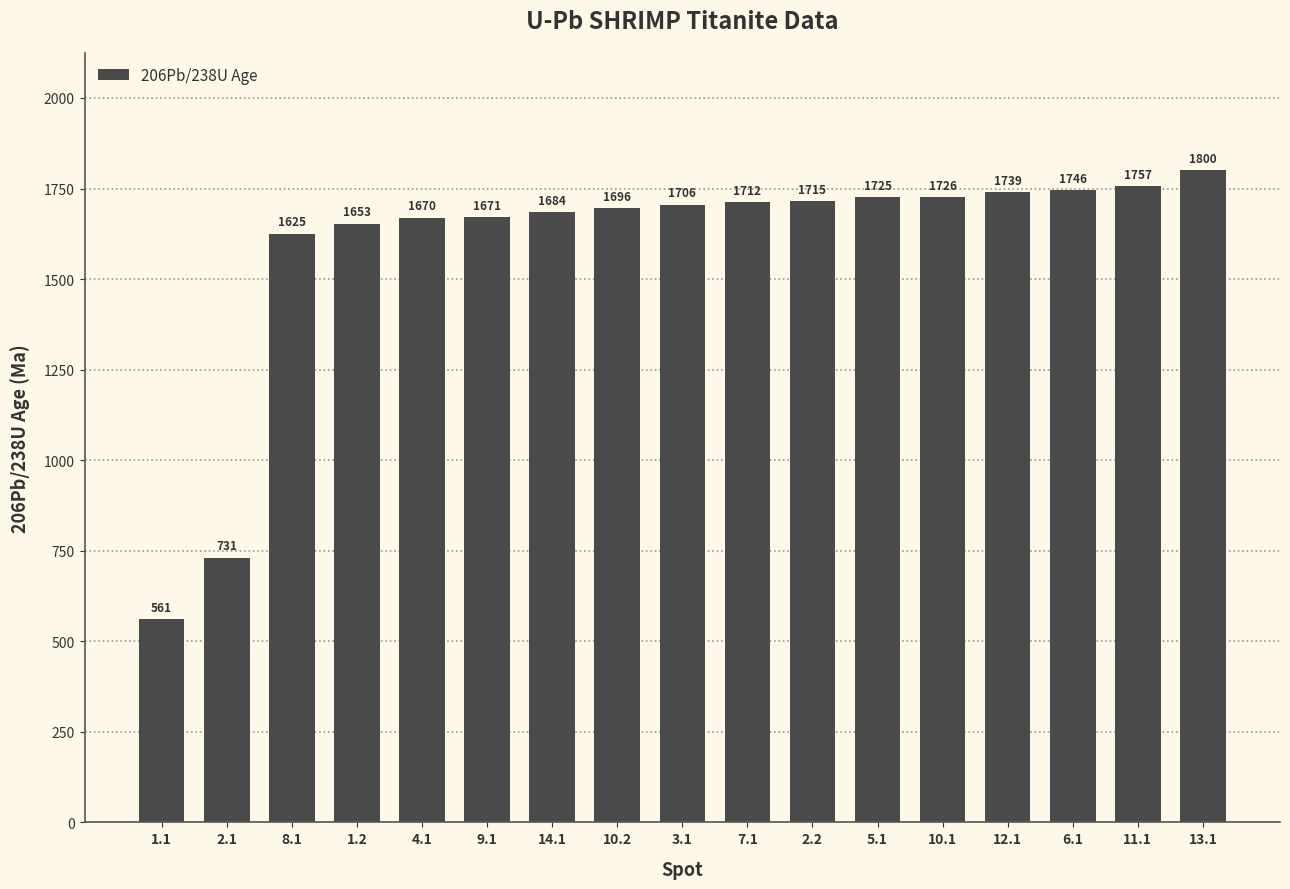

Is it true that the value at 11.1 is 1757.2?

True